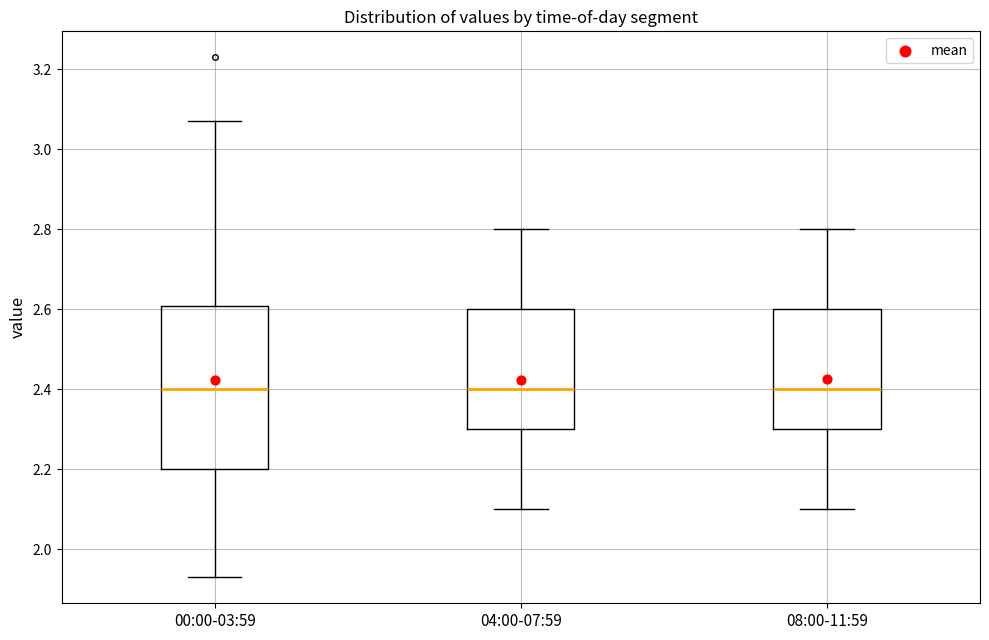

Reading left to right, read every box against the y-axis: the position of its median line, the range the box covers, and the ends of its whiskers. The values are not printed on the chart, so give them approximately, as read against the axis.

00:00-03:59: median 2.40, box 2.20 to 2.60, whiskers 1.94 to 3.08
04:00-07:59: median 2.40, box 2.30 to 2.60, whiskers 2.10 to 2.80
08:00-11:59: median 2.40, box 2.30 to 2.60, whiskers 2.10 to 2.80